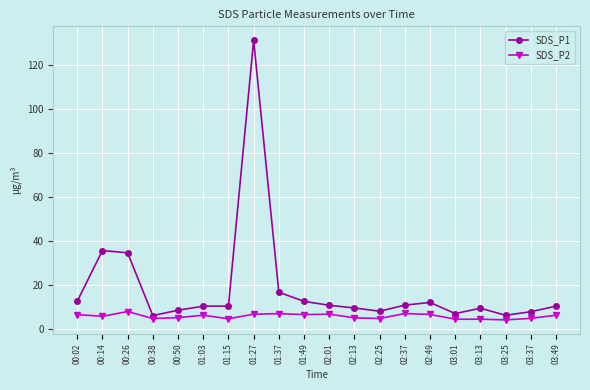

True or false: SDS_P1 has more than 1 interior local peaks.

True